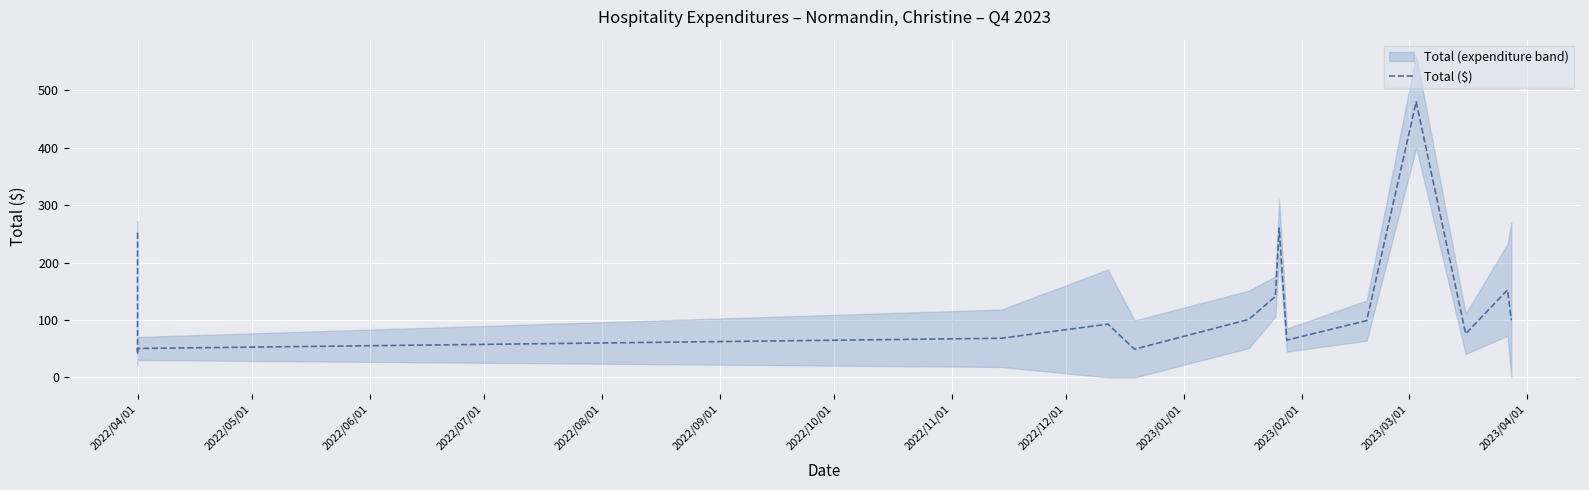

How many interior local valleys (lower than both neighbors) does the data have?

4